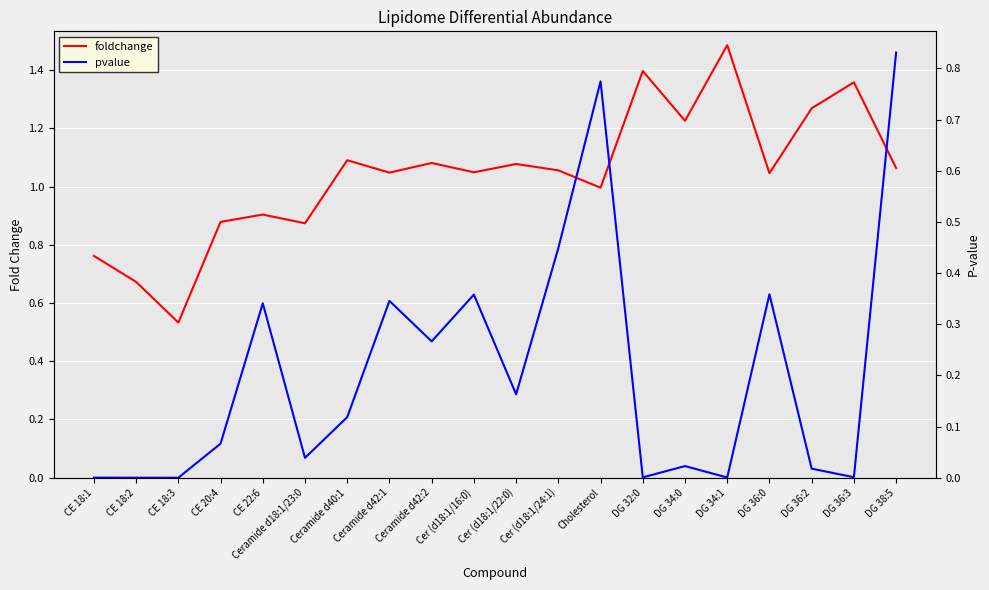

At which category does the chart reach its peak across all series?

DG 34:1